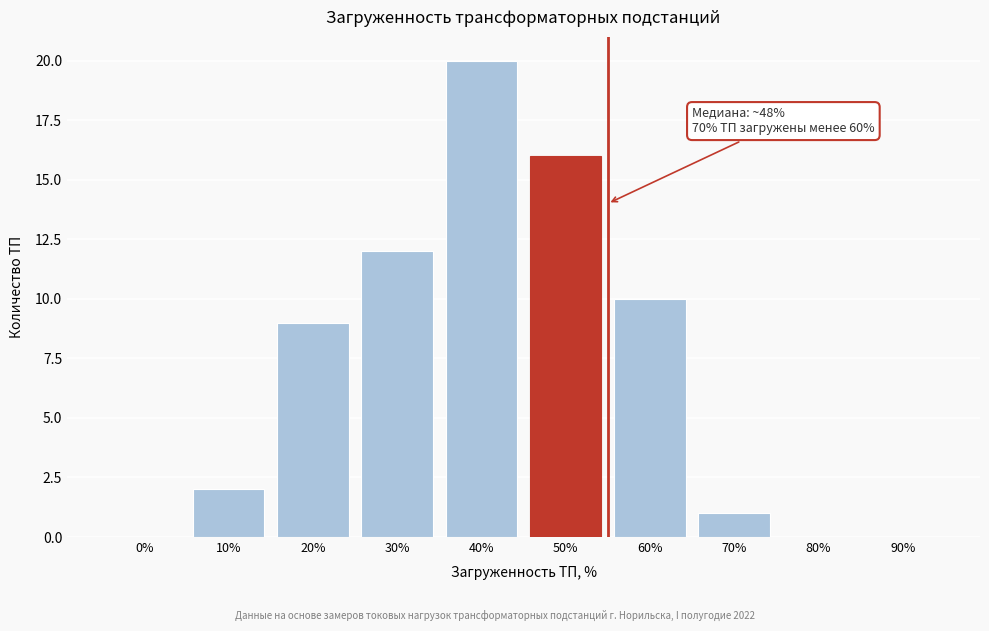

Reading left to right, transcribe all the data shown in this chart.

0%=0	10%=2	20%=9	30%=12	40%=20	50%=16	60%=10	70%=1	80%=0	90%=0